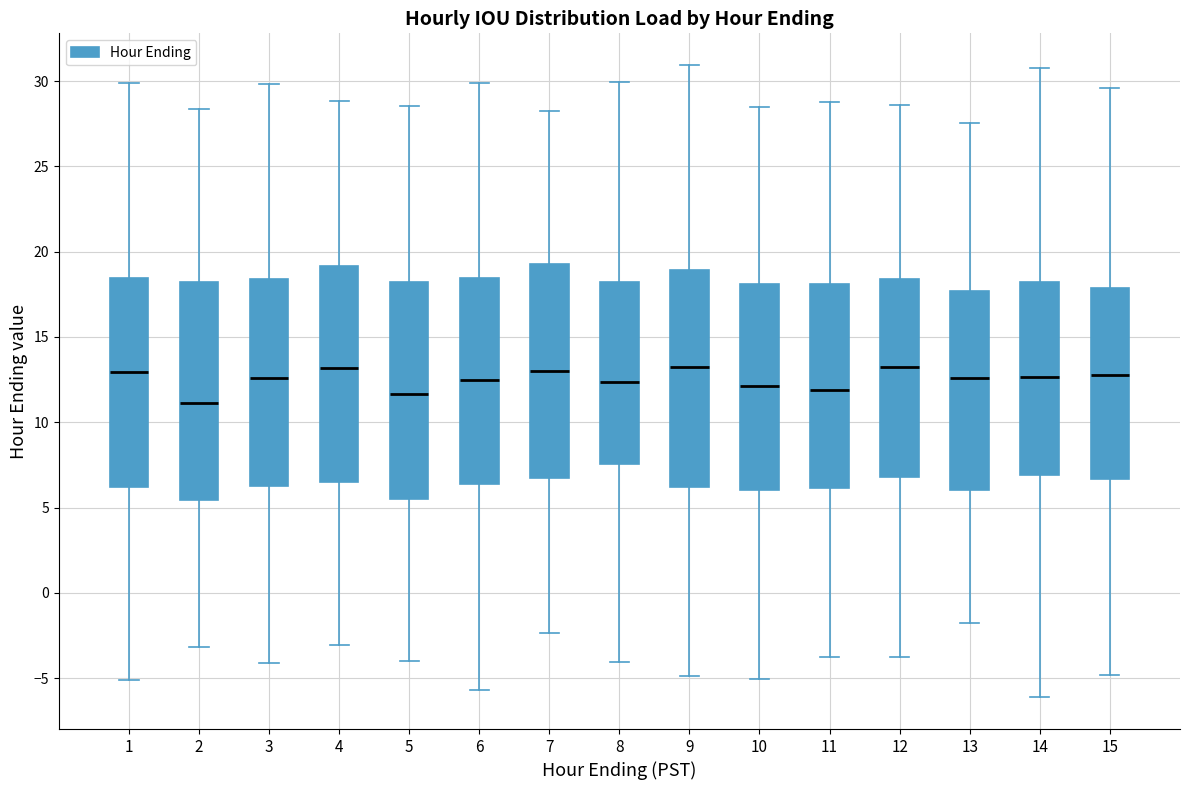

Reading left to right, transcribe this box plot: for each box, give where its median line is, the range the box spans, and where its two whiskers end, as read against the y-axis. The values are not printed on the chart, so give them approximately, as read against the axis.

1: median 13.0, box 6.0 to 18.5, whiskers -5.0 to 30.0
2: median 11.0, box 5.5 to 18.0, whiskers -3.0 to 28.5
3: median 12.5, box 6.5 to 18.5, whiskers -4.0 to 30.0
4: median 13.0, box 6.5 to 19.0, whiskers -3.0 to 29.0
5: median 11.5, box 5.5 to 18.0, whiskers -4.0 to 28.5
6: median 12.5, box 6.5 to 18.5, whiskers -5.5 to 30.0
7: median 13.0, box 6.5 to 19.5, whiskers -2.5 to 28.0
8: median 12.5, box 7.5 to 18.0, whiskers -4.0 to 30.0
9: median 13.5, box 6.0 to 19.0, whiskers -5.0 to 31.0
10: median 12.0, box 6.0 to 18.0, whiskers -5.0 to 28.5
11: median 12.0, box 6.0 to 18.0, whiskers -3.5 to 29.0
12: median 13.0, box 7.0 to 18.5, whiskers -3.5 to 28.5
13: median 12.5, box 6.0 to 17.5, whiskers -1.5 to 27.5
14: median 12.5, box 7.0 to 18.0, whiskers -6.0 to 31.0
15: median 13.0, box 6.5 to 18.0, whiskers -5.0 to 29.5